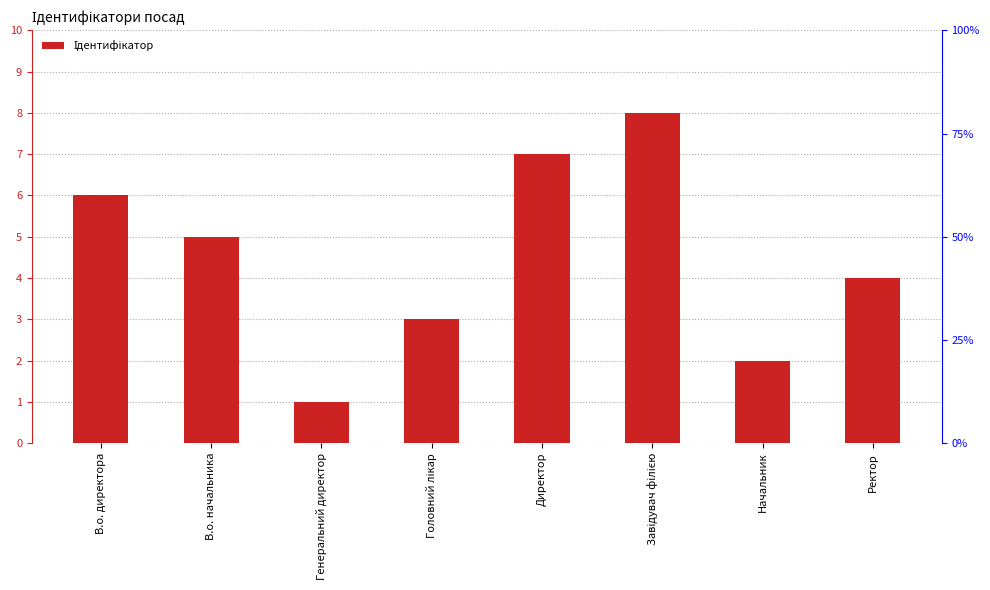

What is the label of the 6th bar from the left?

Завідувач філією